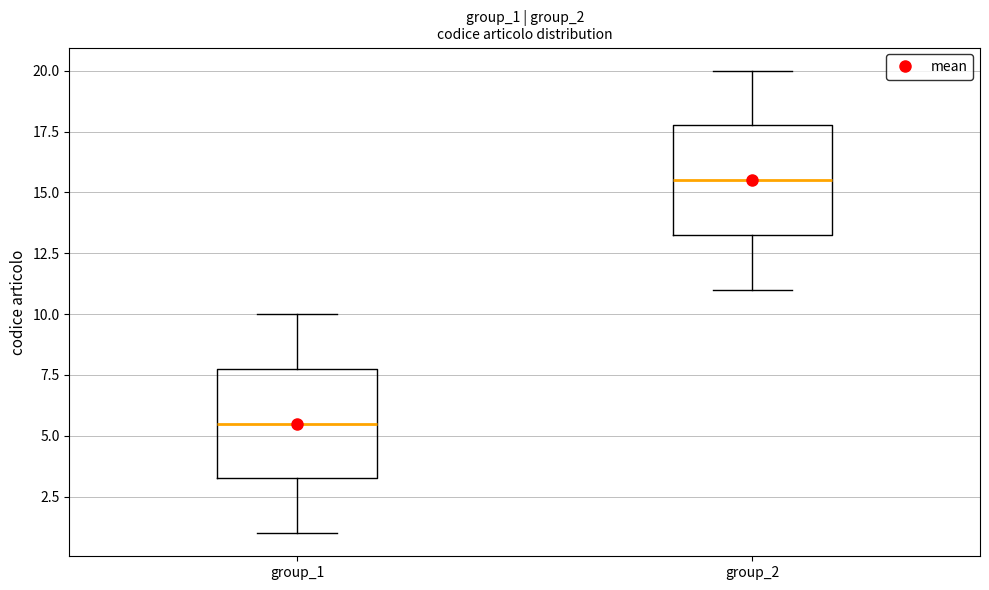

Which box's median line is the lowest?

group_1